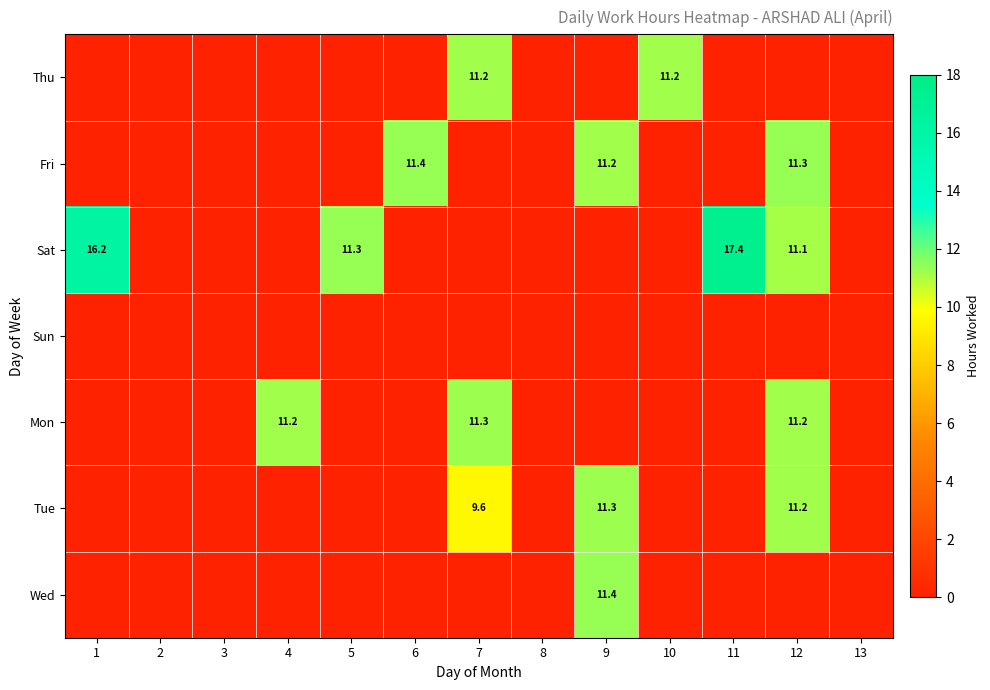

Is the value of Fri at 9 greater than the value of Thu at 5?

Yes